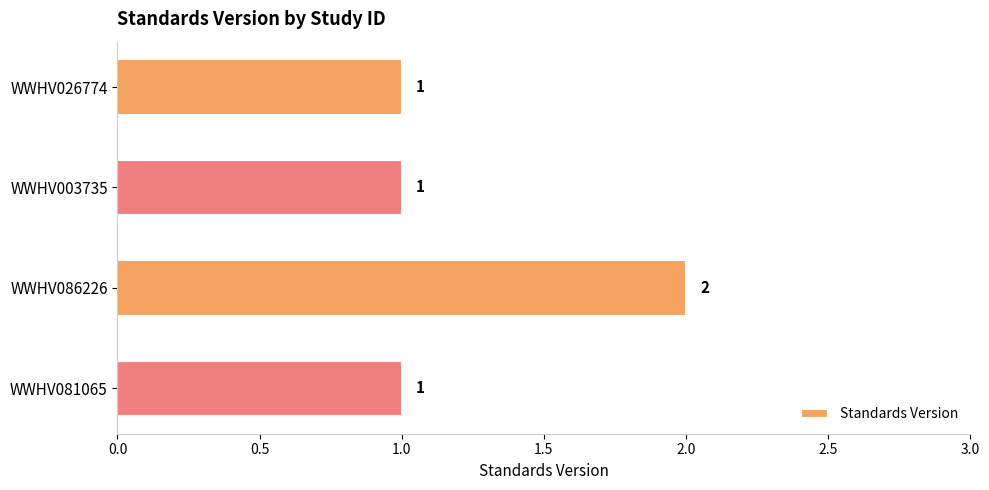

True or false: the data shows 2 at WWHV081065.

False